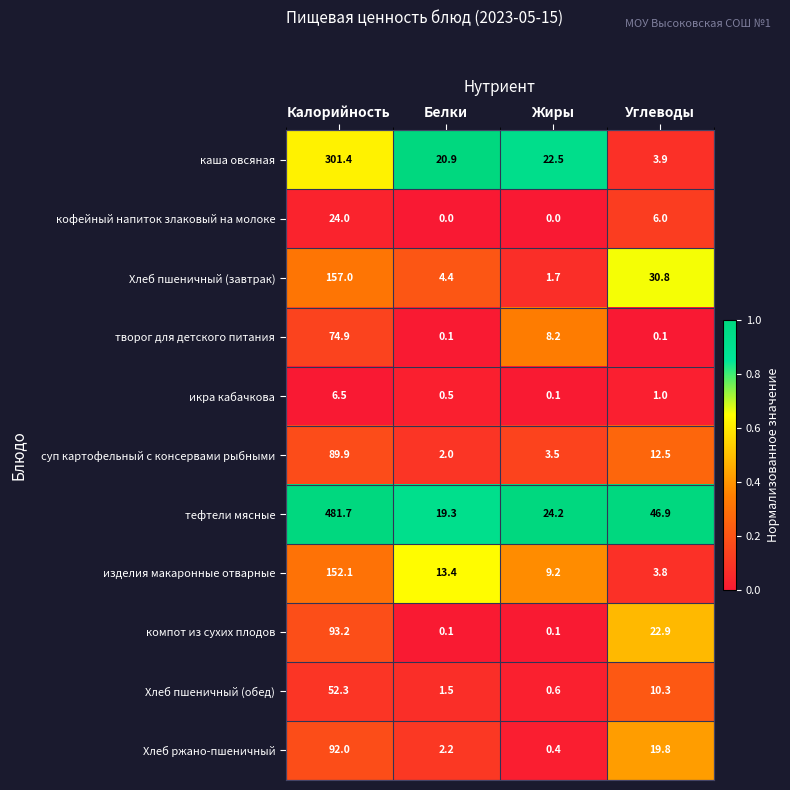

At which label does творог для детского питания reach its peak?

Калорийность